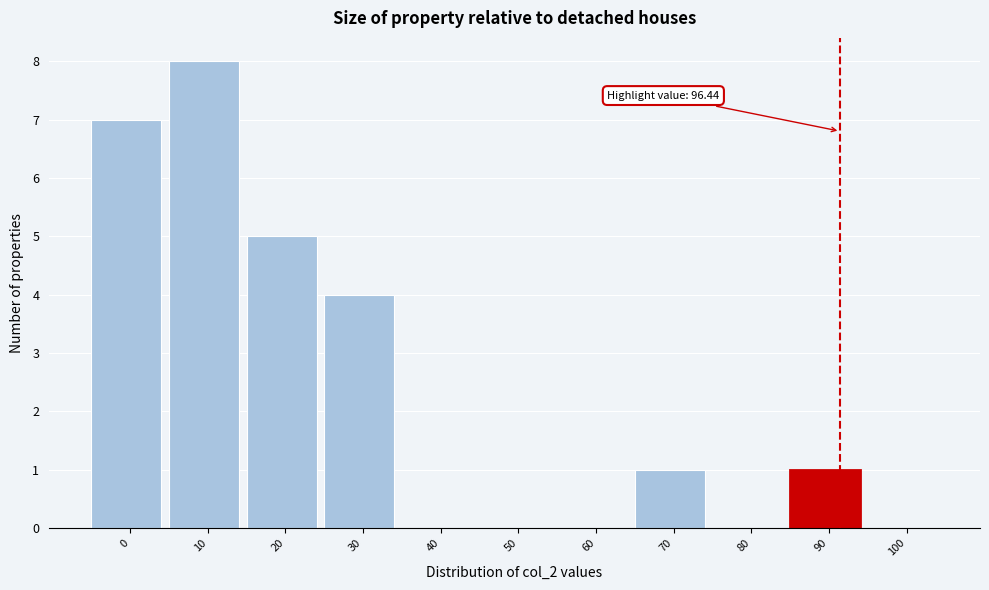

Reading left to right, extract all data points from this chart.

0=7	10=8	20=5	30=4	40=0	50=0	60=0	70=1	80=0	90=1	100=0